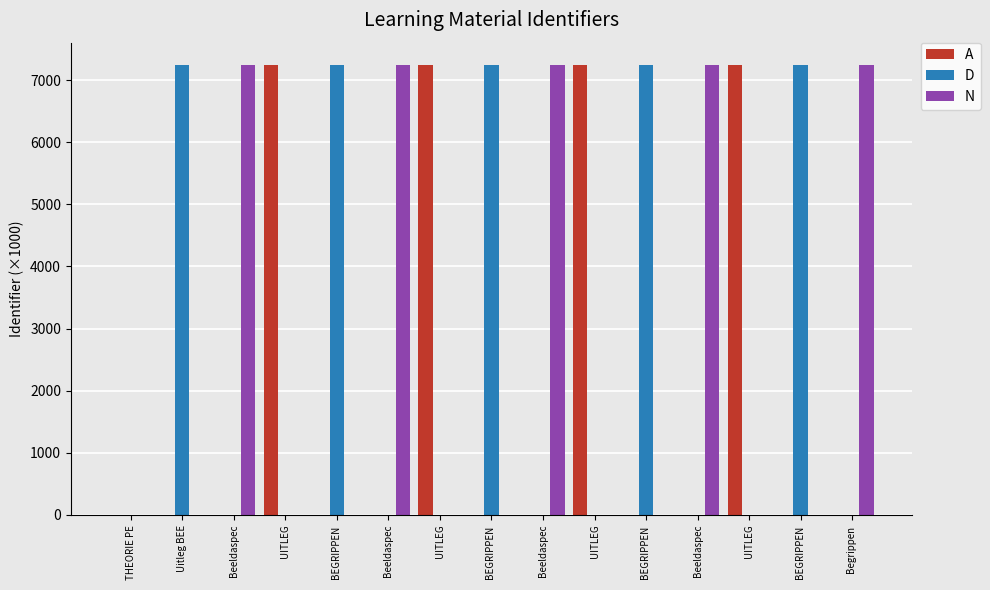

At which category is the sum across all series the highest?

BEGRIPPEN 